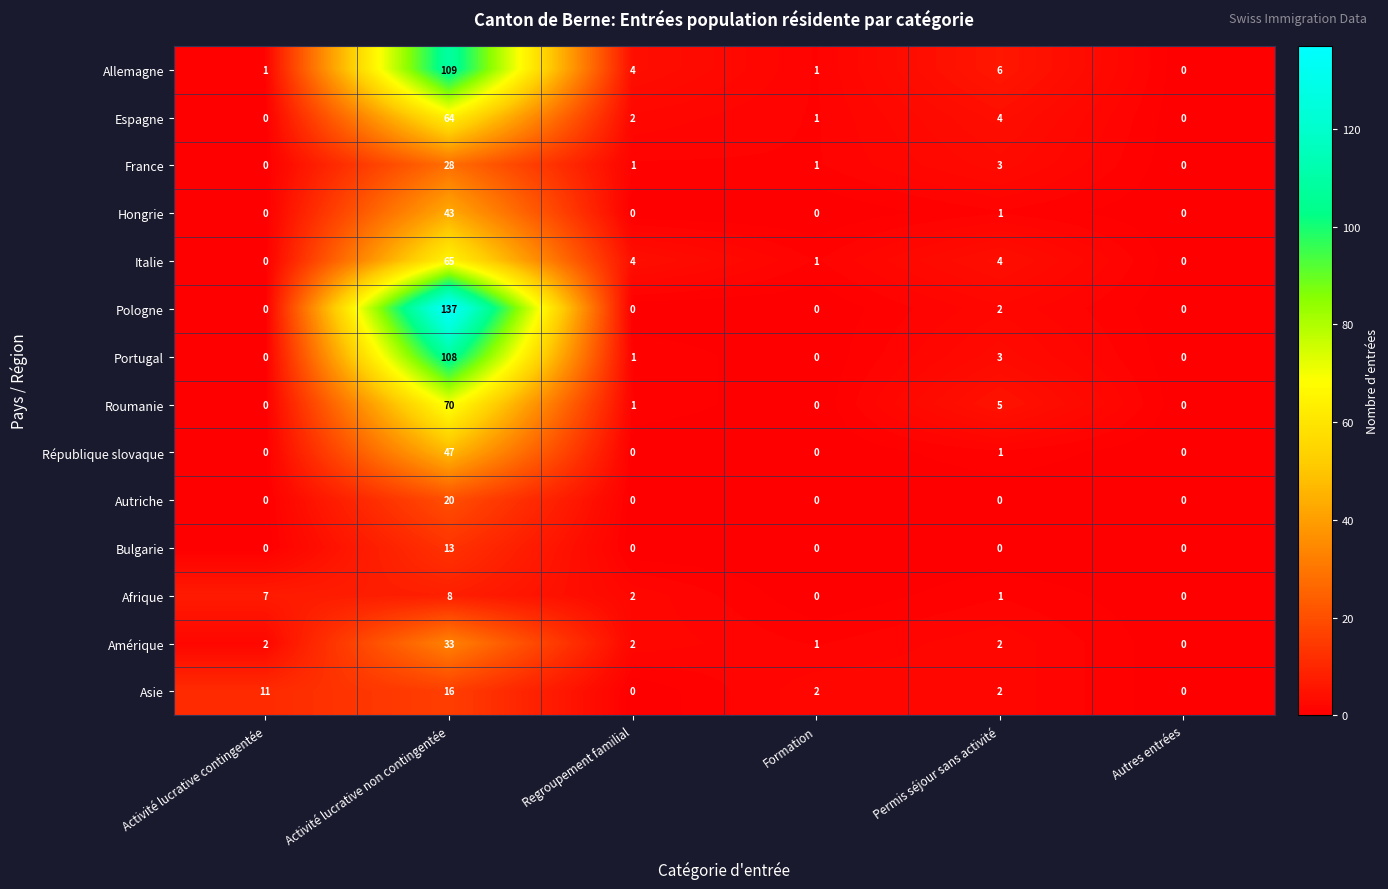

What is the greatest value displayed?

137